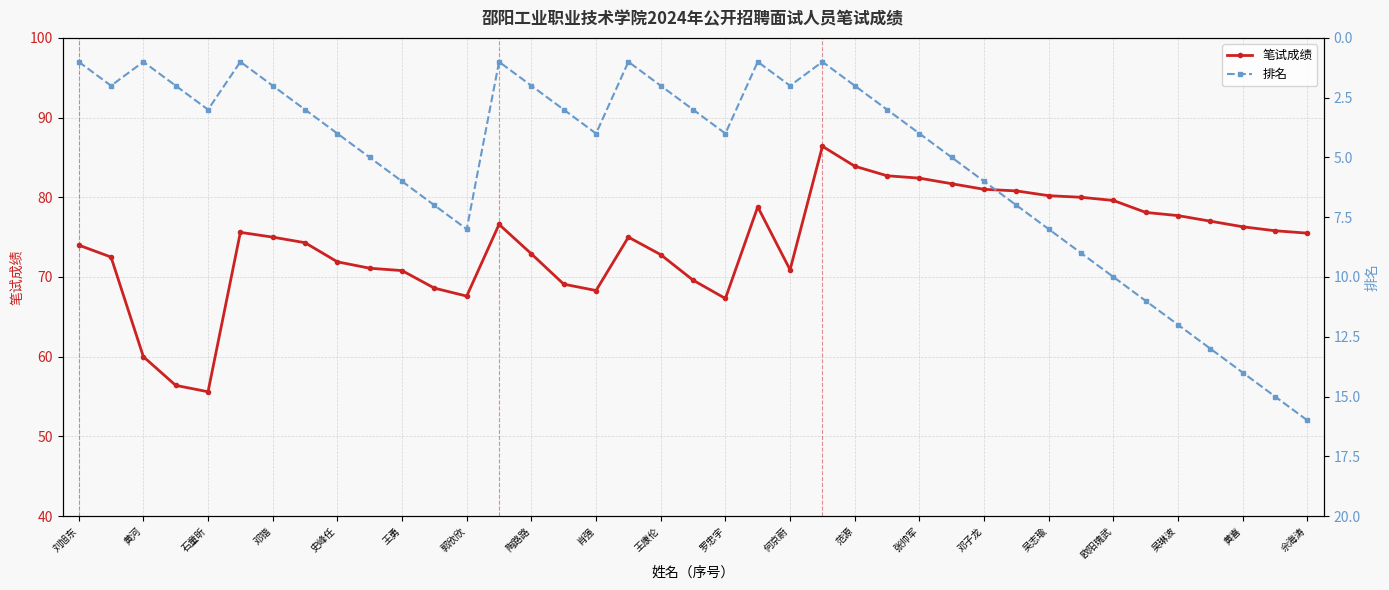

Which category has the lowest value in the 笔试成绩 series?

石童昕